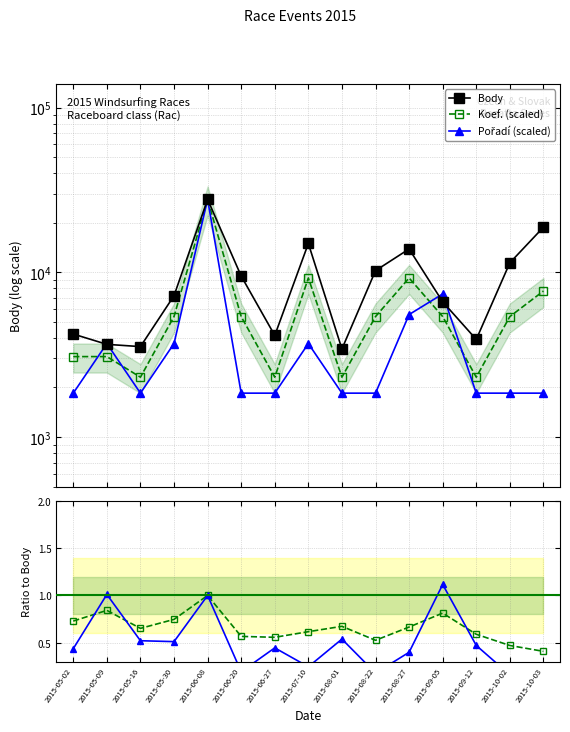

At which label does Koef. (scaled) reach its minimum?

2015-05-16